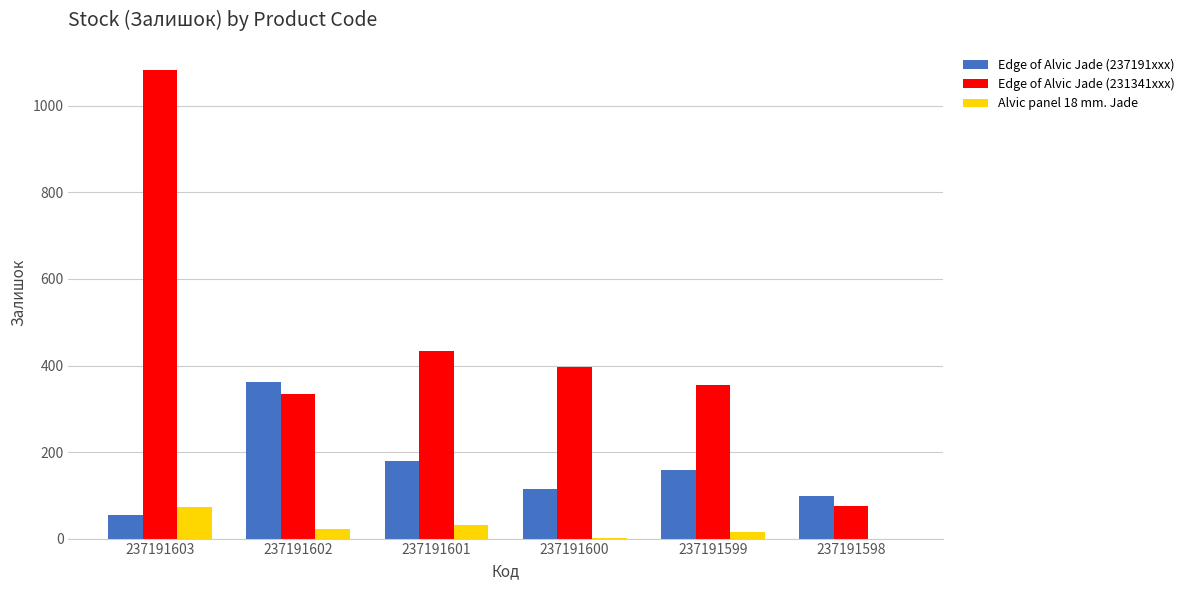

Are the bars grouped side by side (vs. stacked)?

Yes